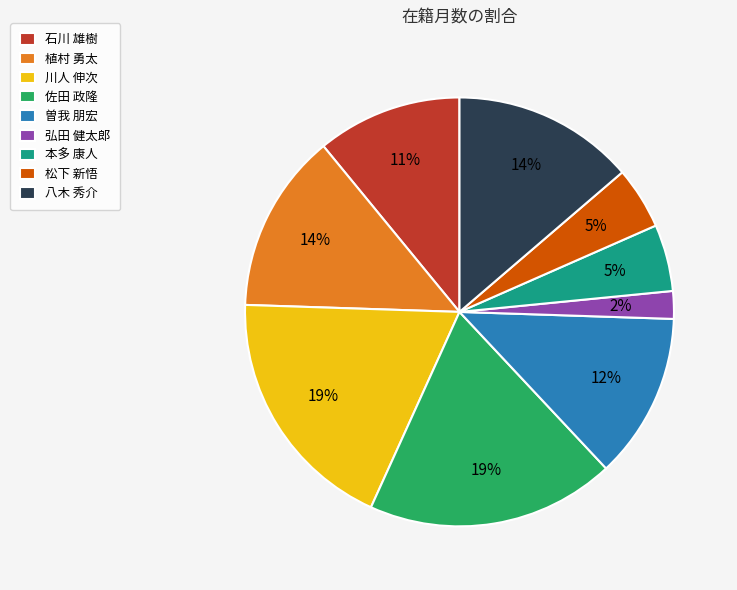

To the nearest percent, what percentage of the pie is 松下 新悟?

5%